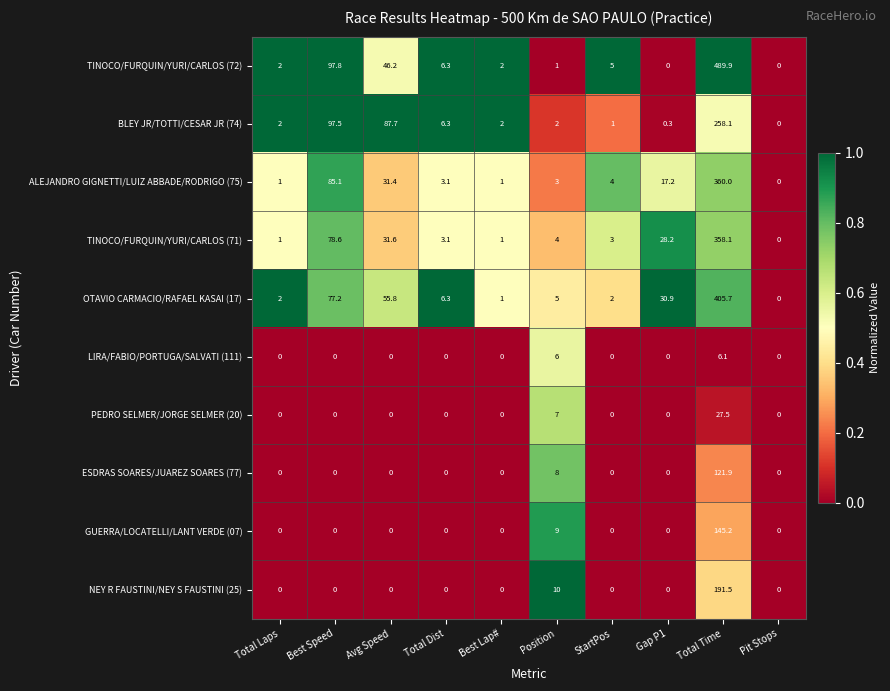

List the series in order of their peak value, highest first.

TINOCO/FURQUIN/YURI/CARLOS (72), OTAVIO CARMACIO/RAFAEL KASAI (17), ALEJANDRO GIGNETTI/LUIZ ABBADE/RODRIGO (75), TINOCO/FURQUIN/YURI/CARLOS (71), BLEY JR/TOTTI/CESAR JR (74), NEY R FAUSTINI/NEY S FAUSTINI (25), GUERRA/LOCATELLI/LANT VERDE (07), ESDRAS SOARES/JUAREZ SOARES (77), PEDRO SELMER/JORGE SELMER (20), LIRA/FABIO/PORTUGA/SALVATI (111)